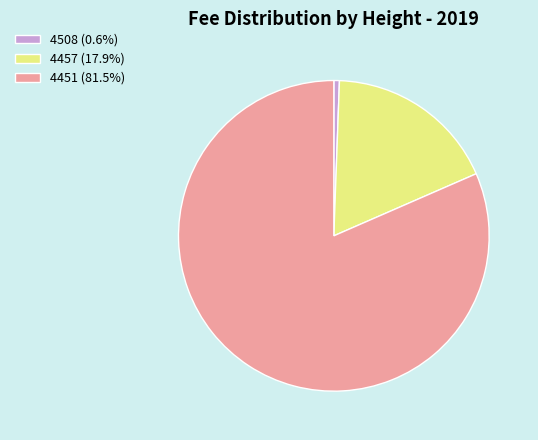

True or false: 4457 accounts for 18% of the total.

True